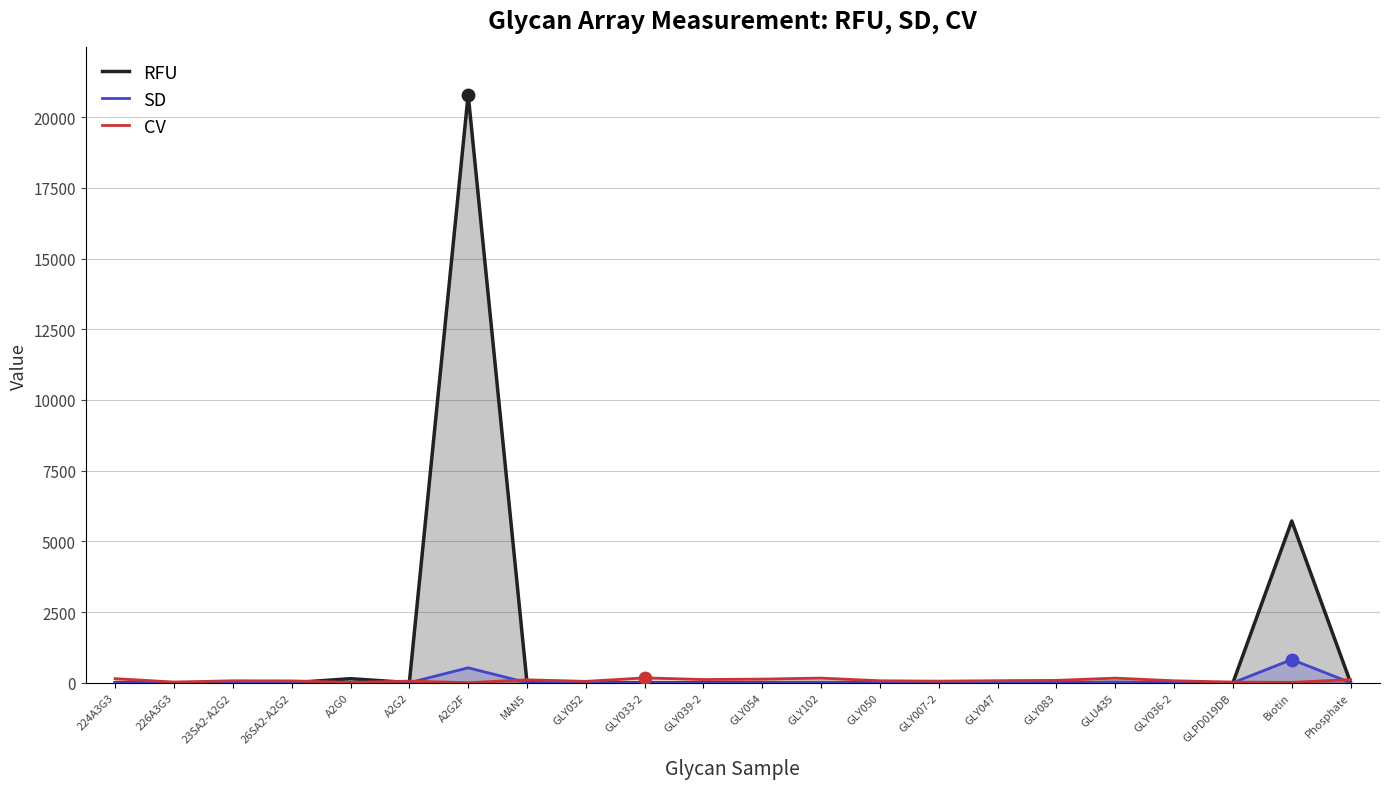

Which series reaches the minimum Y coordinate?

RFU